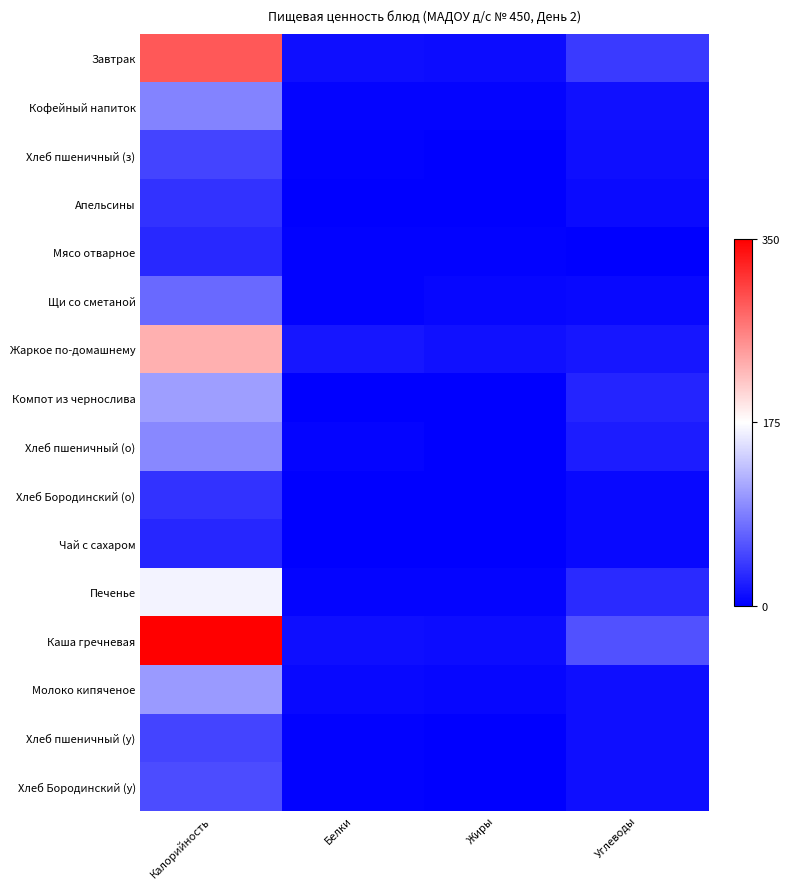

Which series has the largest total across all categories?

Каша гречневая